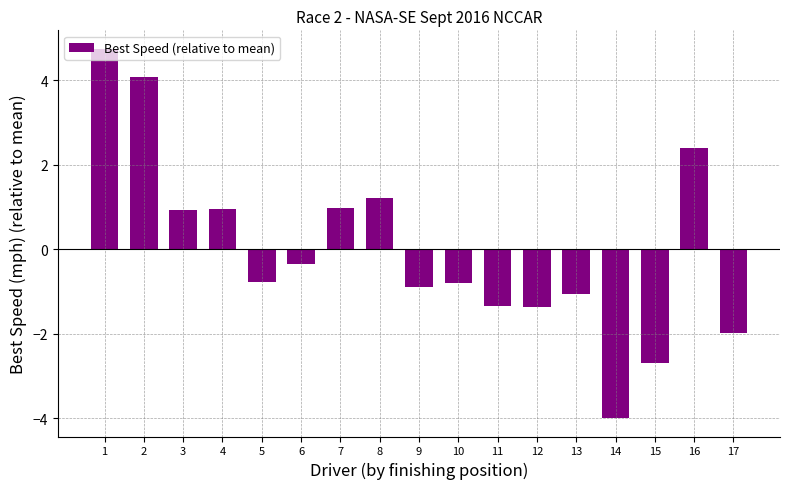

Where does the data first go above 0?

1